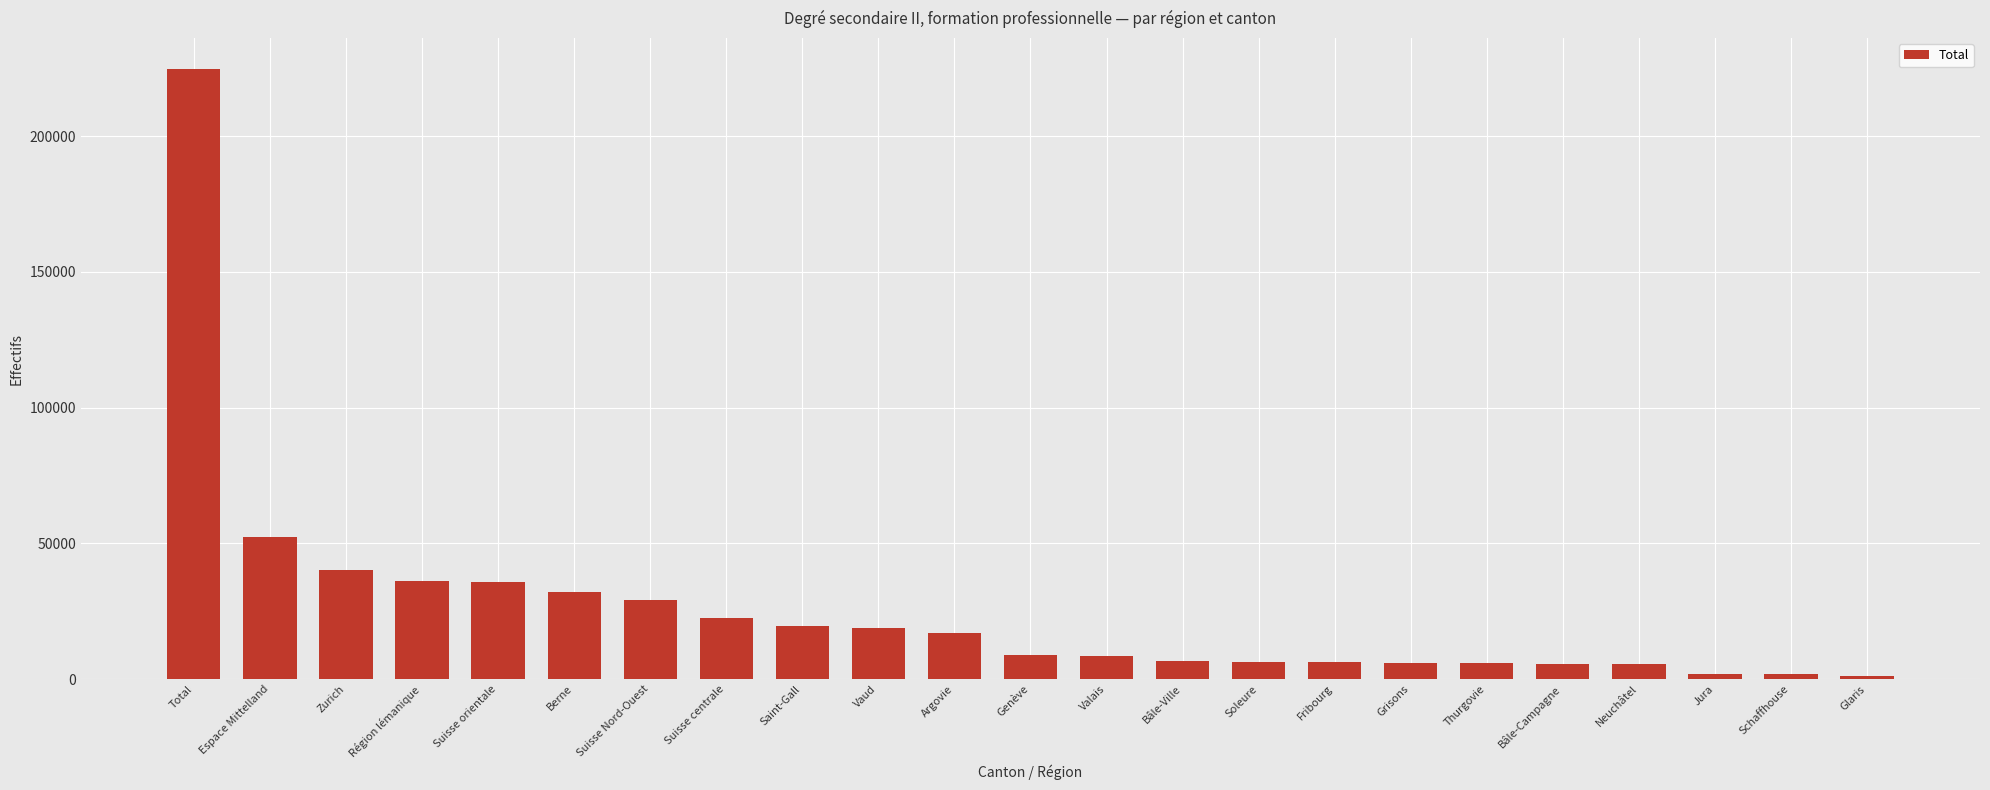

Between Valais and Berne, which is larger?

Berne